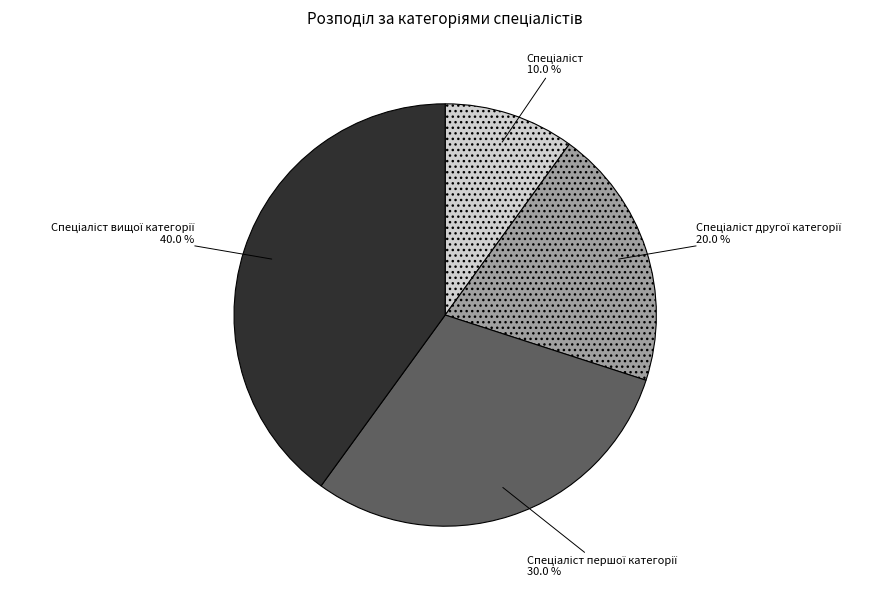

Does any single category account for the majority?

No